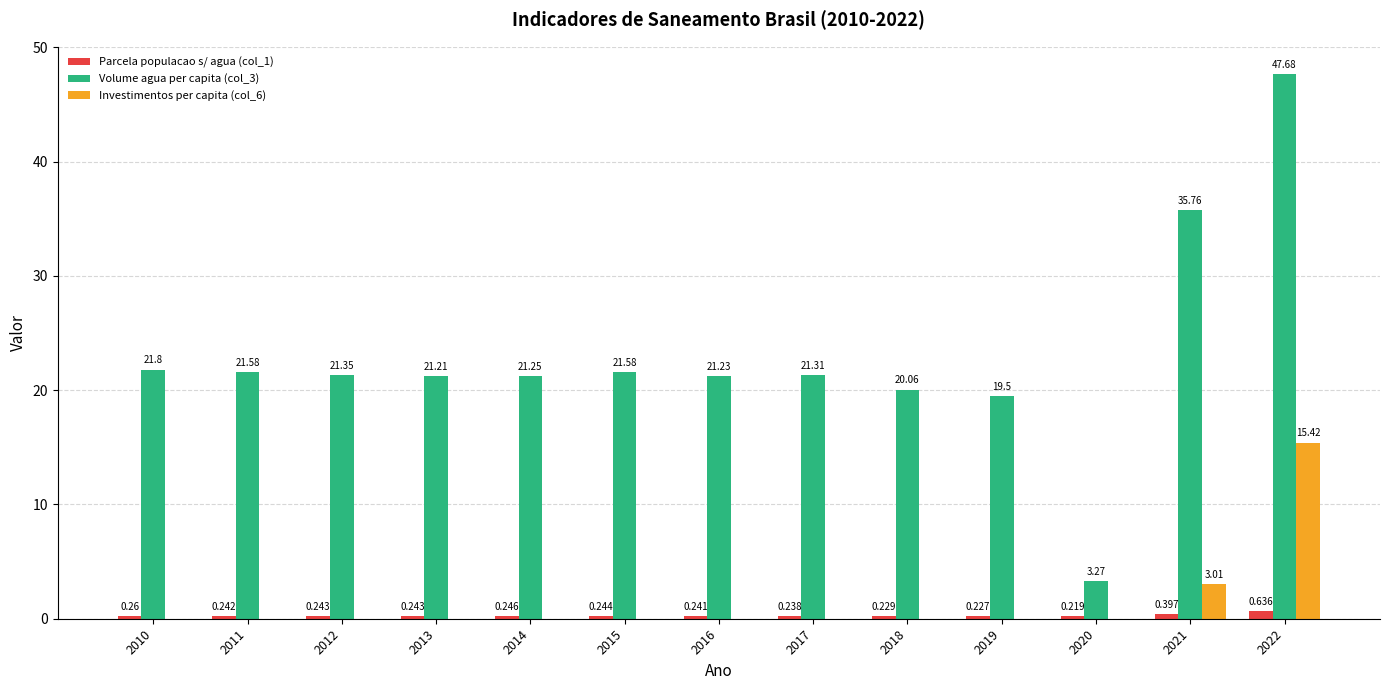

Is the value of Parcela populacao s/ agua (col_1) at 2017 greater than the value of Investimentos per capita (col_6) at 2020?

Yes